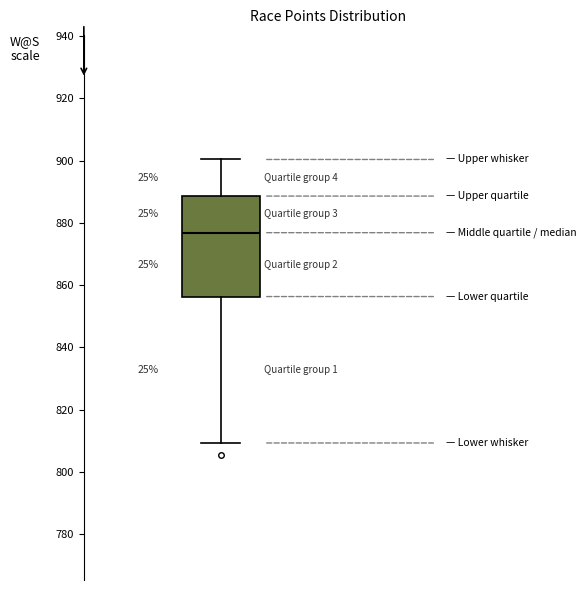

Transcribe this box plot: give where the median line is, the range the box spans, and where the two whiskers end, as read against the y-axis. The values are not printed on the chart, so give them approximately, as read against the axis.

median 876, box 856 to 888, whiskers 810 to 900